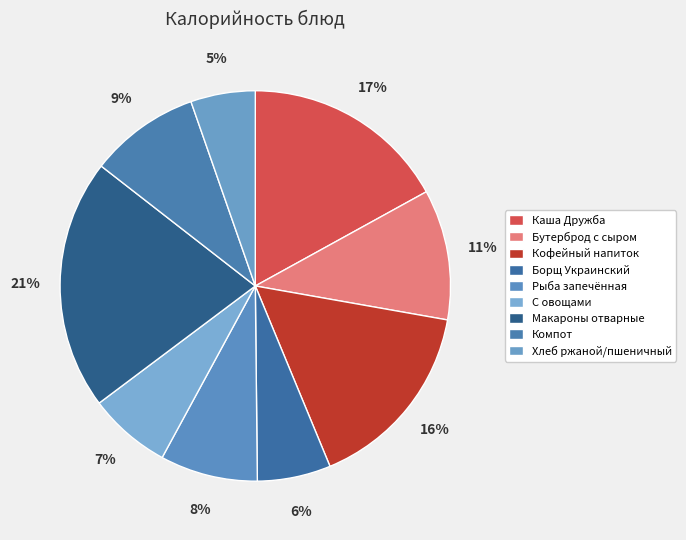

To the nearest percent, what is the average slice percentage?

11%